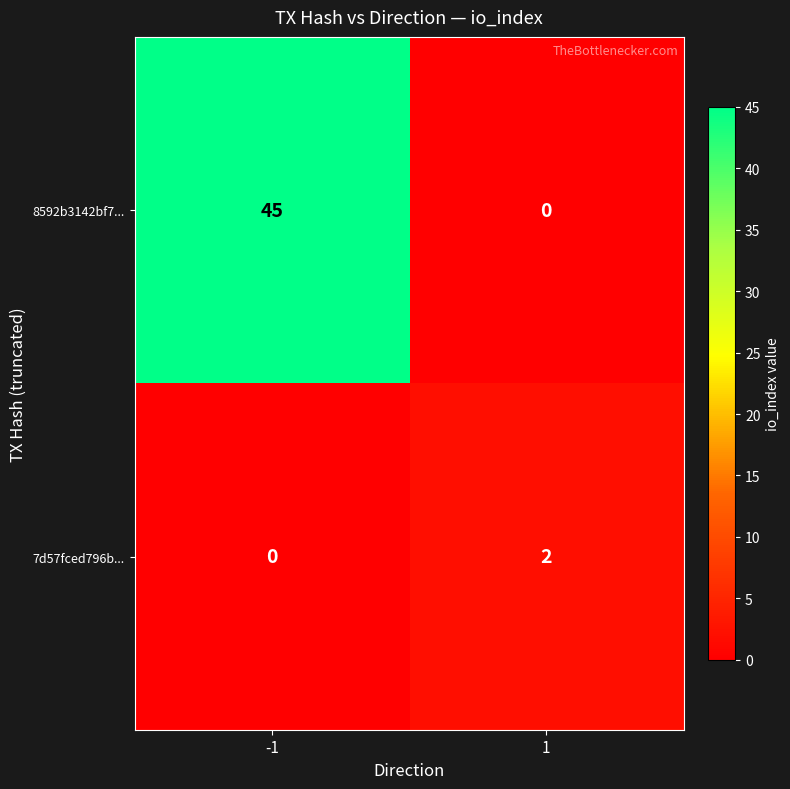

List the series in order of their overall mean, highest first.

8592b3142bf7..., 7d57fced796b...